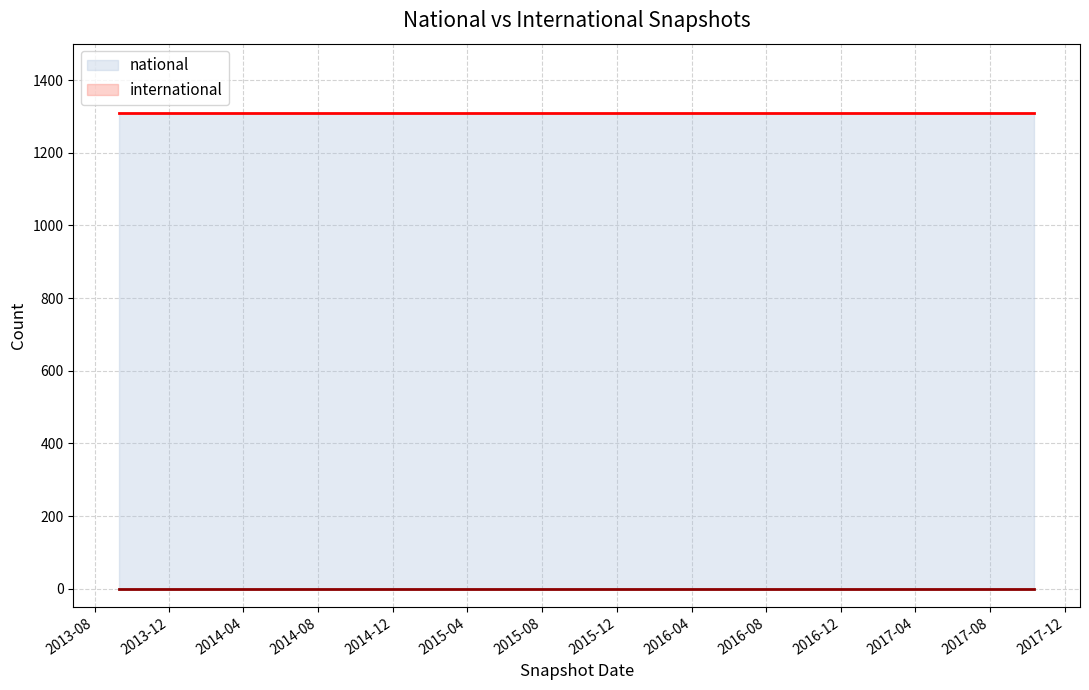

Which series changed the most between 2014-03-28 and 2017-10-12?

national